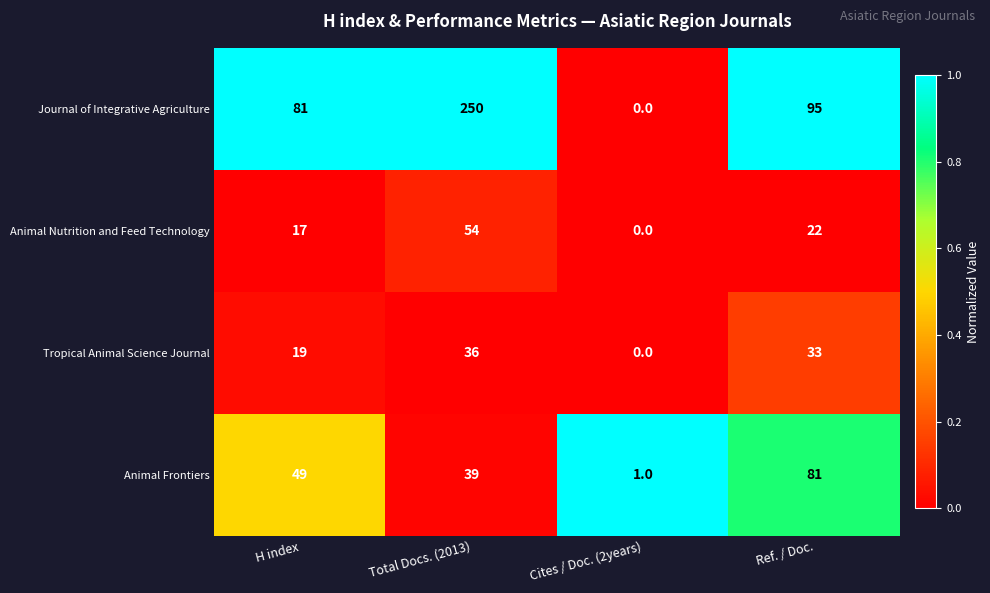

Which series has the widest spread of values?

Journal of Integrative Agriculture